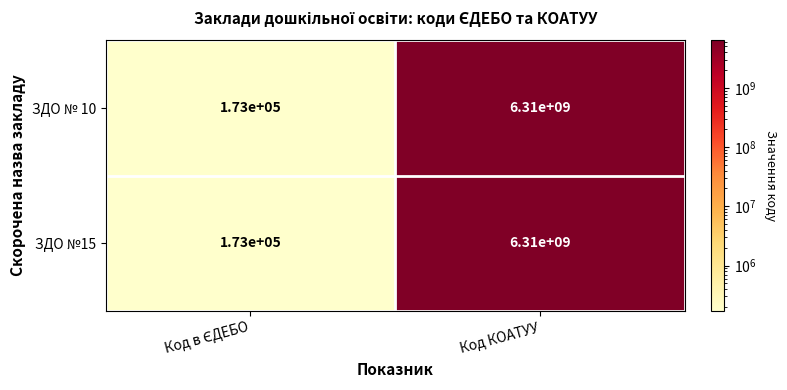

At which category is the sum across all series the highest?

Код КОАТУУ